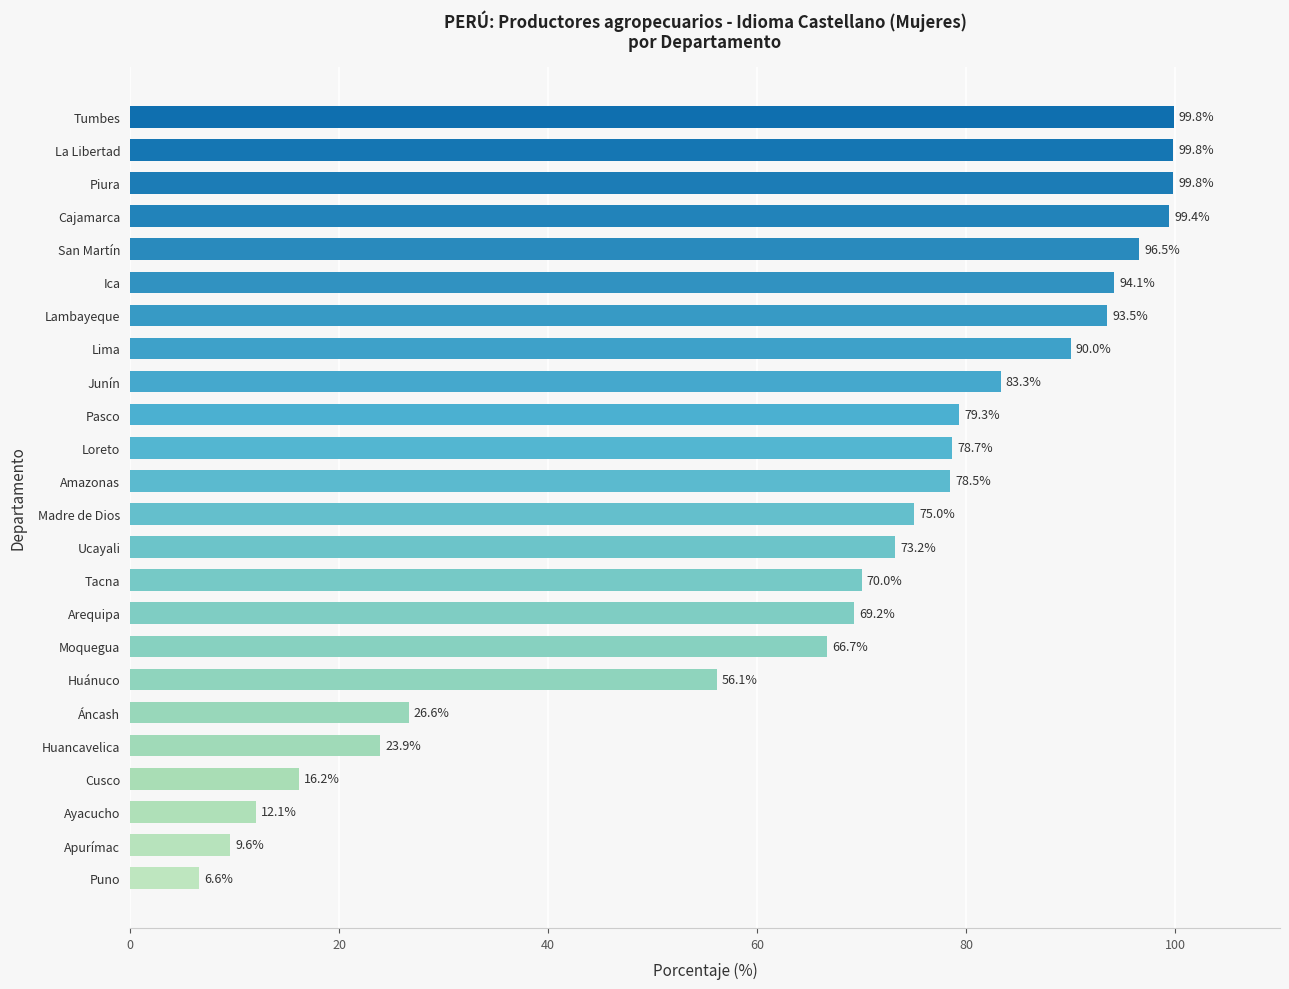

Between Huánuco and Lima, which is larger?

Lima